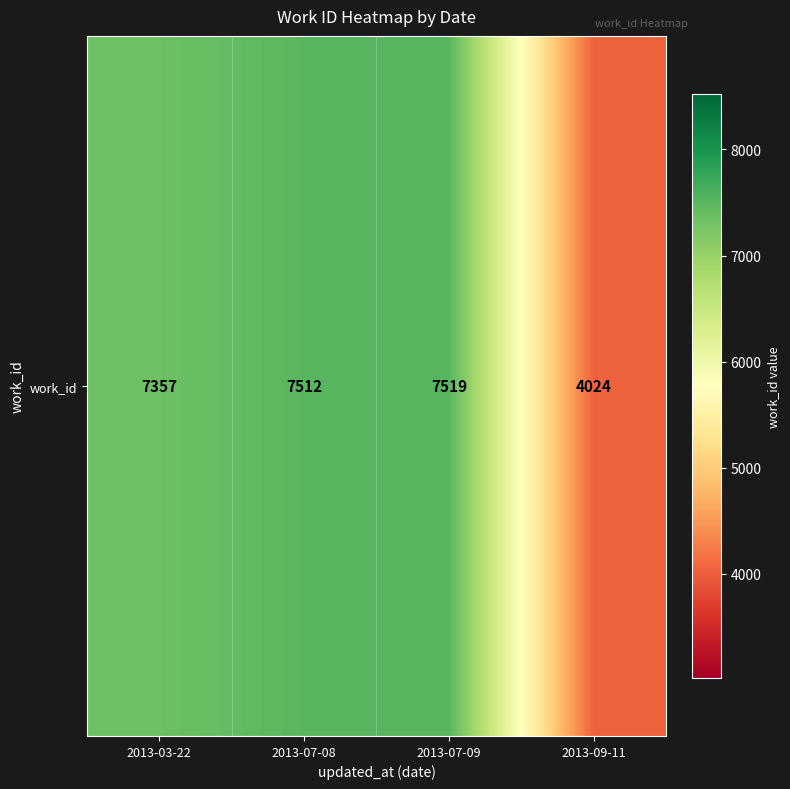

Rank the categories by value from highest to lowest.

2013-07-09, 2013-07-08, 2013-03-22, 2013-09-11